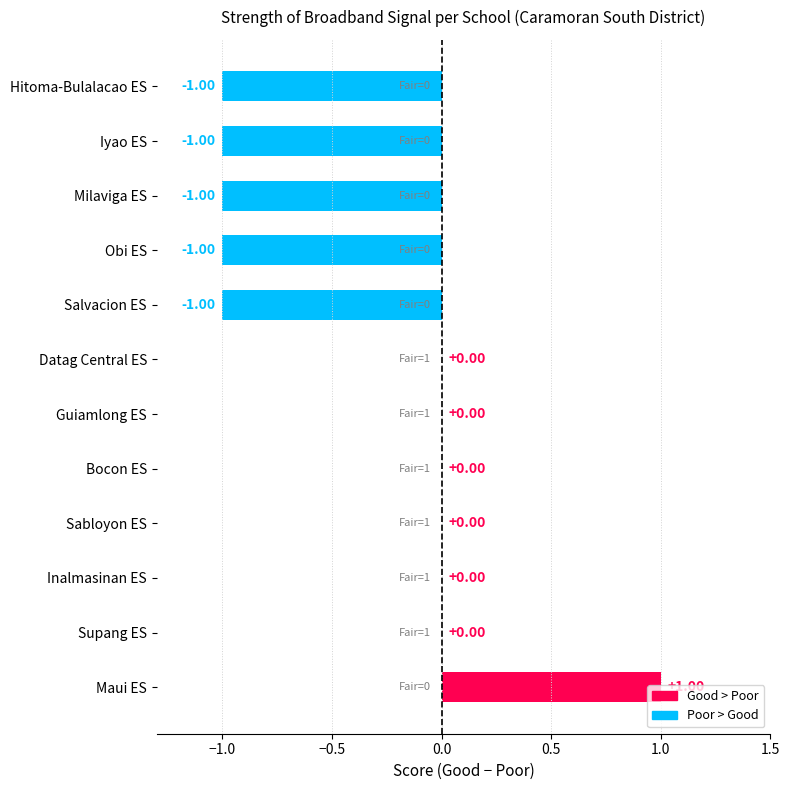

Between Maui ES and Inalmasinan ES, which is larger?

Maui ES